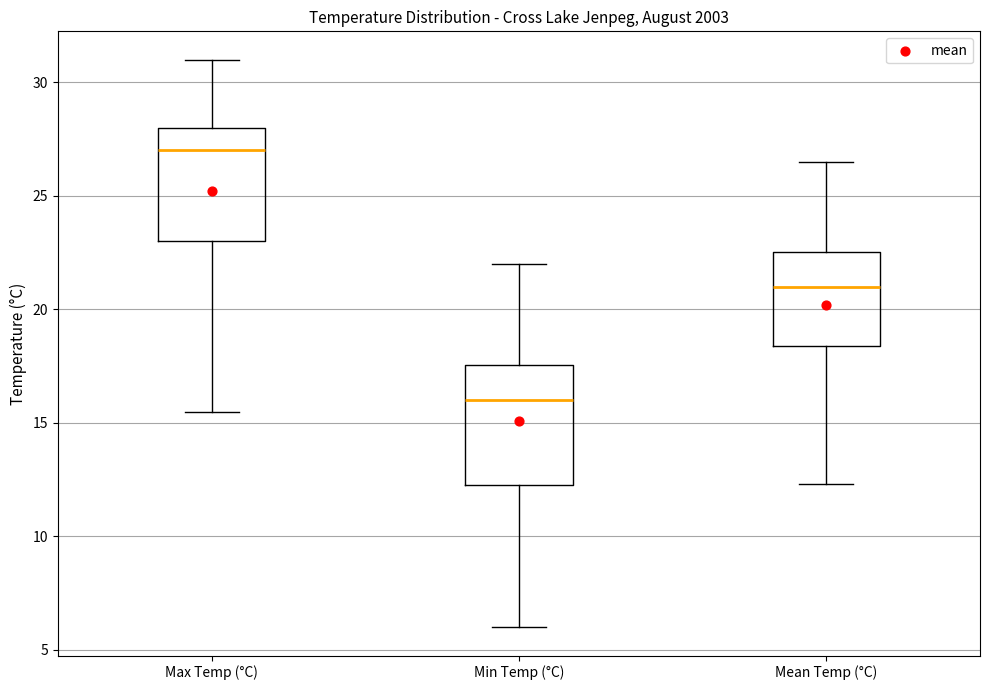

Reading left to right, transcribe this box plot: for each box, give where its median line is, the range the box spans, and where its two whiskers end, as read against the y-axis. The values are not printed on the chart, so give them approximately, as read against the axis.

Max Temp (°C): median 27.0, box 23.0 to 28.0, whiskers 15.5 to 31.0
Min Temp (°C): median 16.0, box 12.5 to 17.5, whiskers 6.0 to 22.0
Mean Temp (°C): median 21.0, box 18.5 to 22.5, whiskers 12.5 to 26.5